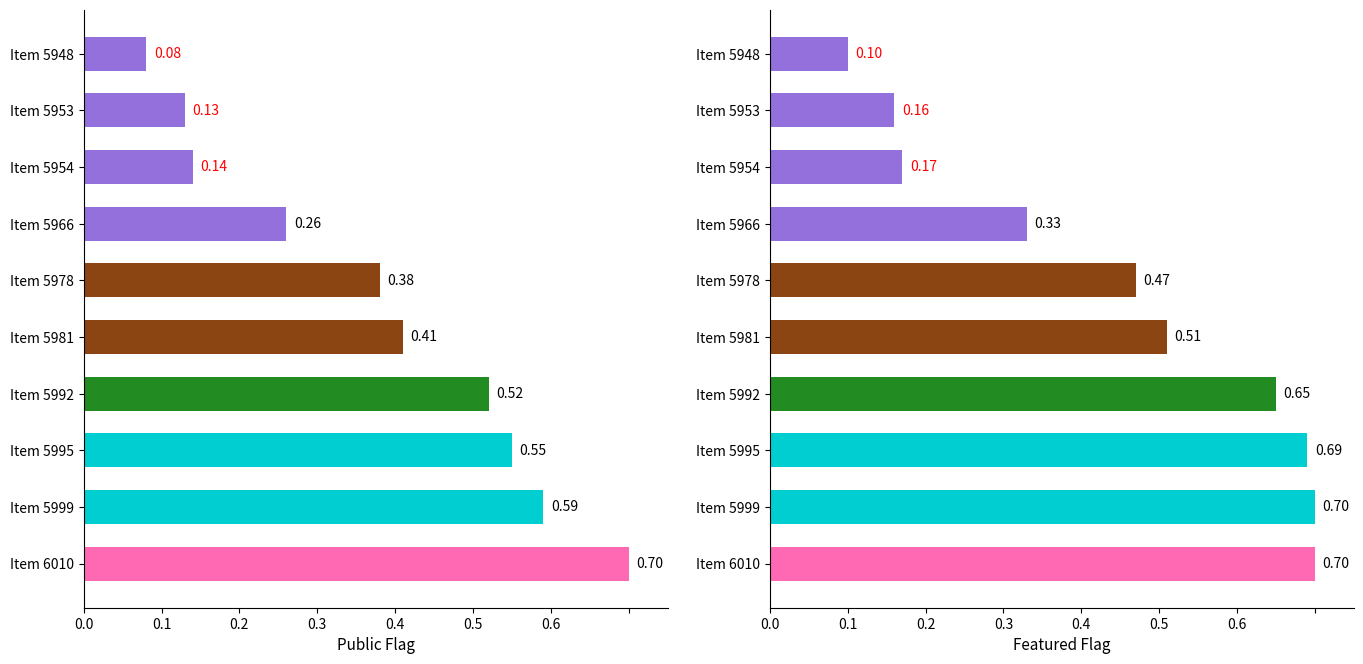

At which label does featured reach its minimum?

Item 5948